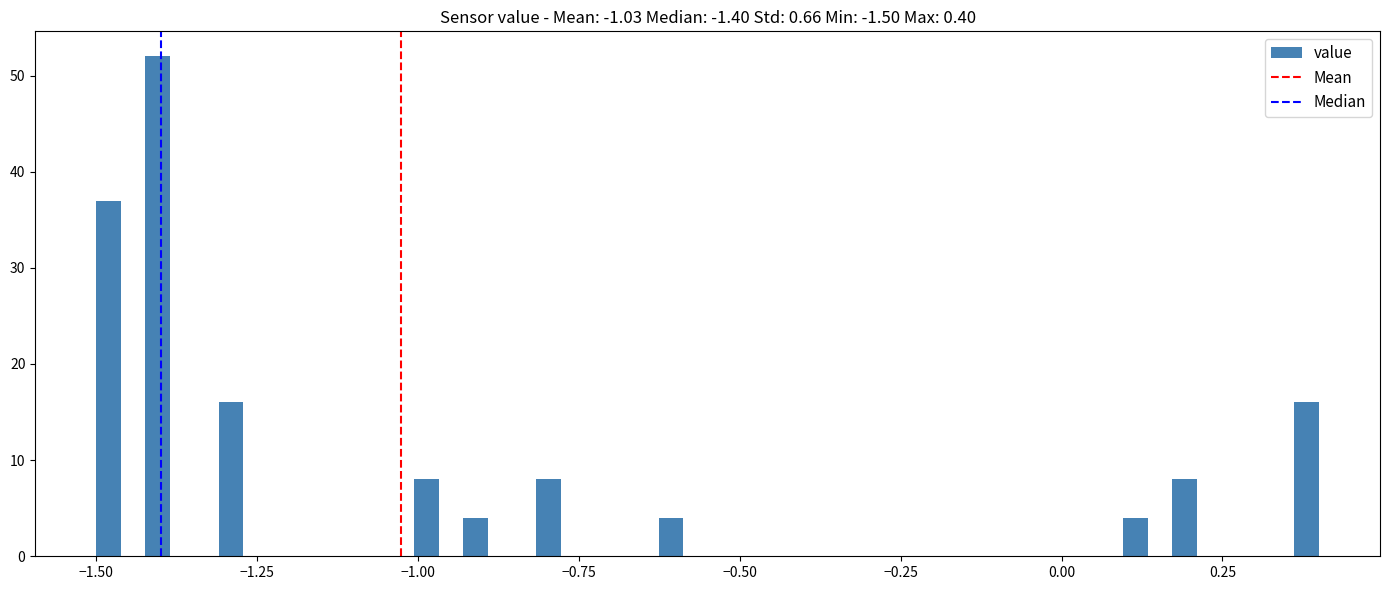

Read against the x-axis, roughly where is the centre of the tallest bar?

-1.40